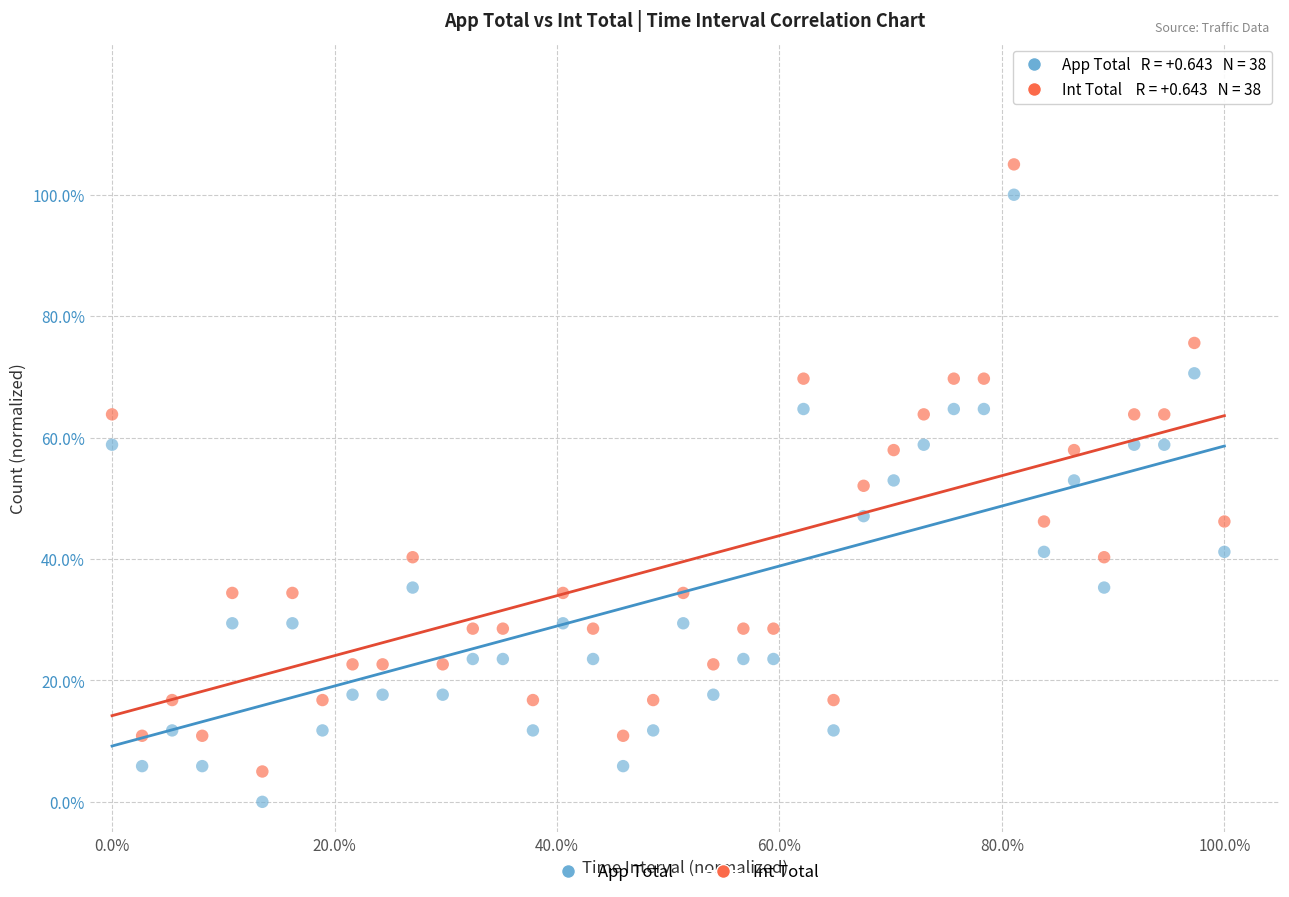

Which series reaches the maximum Y coordinate?

Int Total